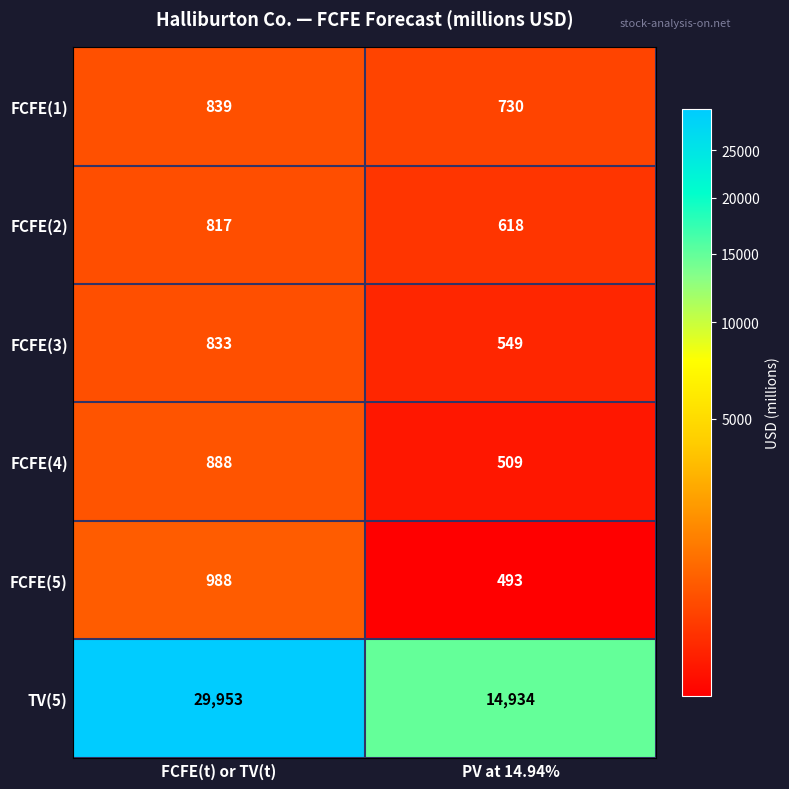

Count the number of categories in the chart.

2